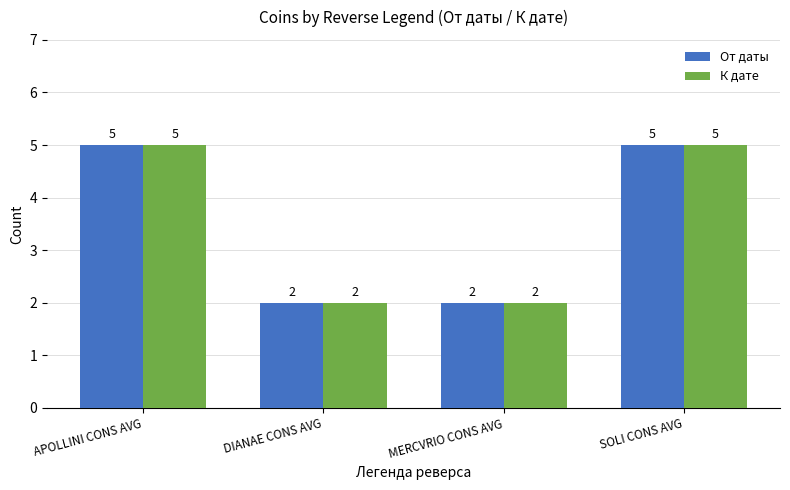

Does the chart contain stacked bars?

No